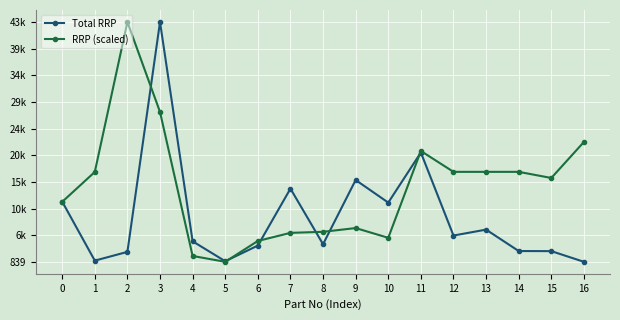

In RRP (scaled), how many points are lower than both neighbors (excluding endpoints)?

3